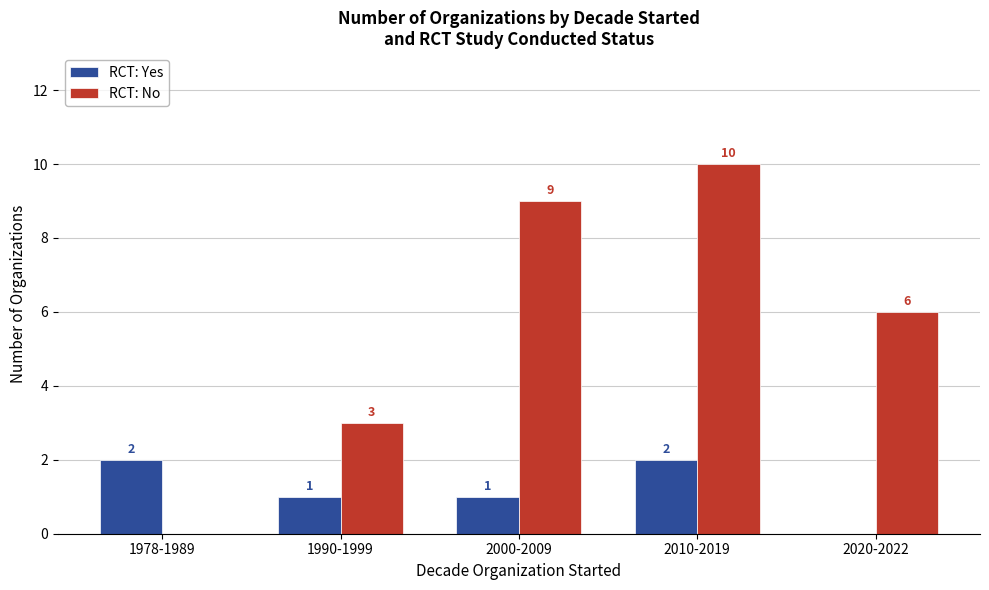

Between 1990-1999 and 2010-2019, which series saw the biggest shift?

RCT: No